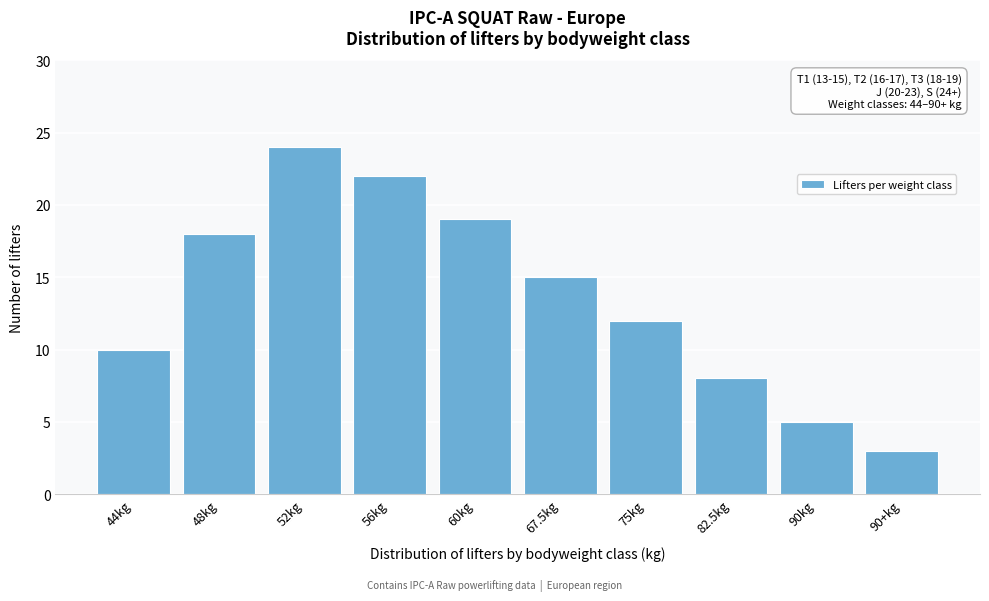

Reading right to left, transcribe all the data shown in this chart.

3	5	8	12	15	19	22	24	18	10